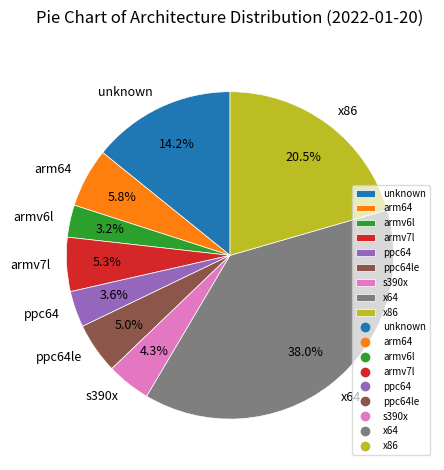

What is the largest slice in the pie chart?

x64